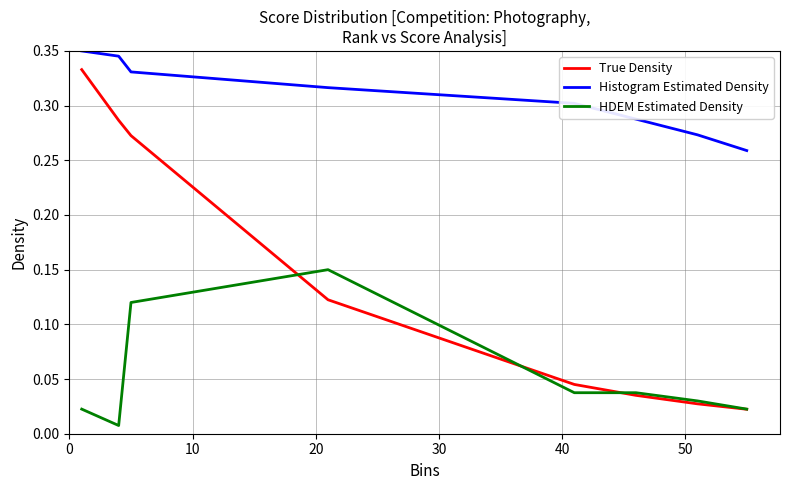

Which series has the largest total across all categories?

Histogram Estimated Density